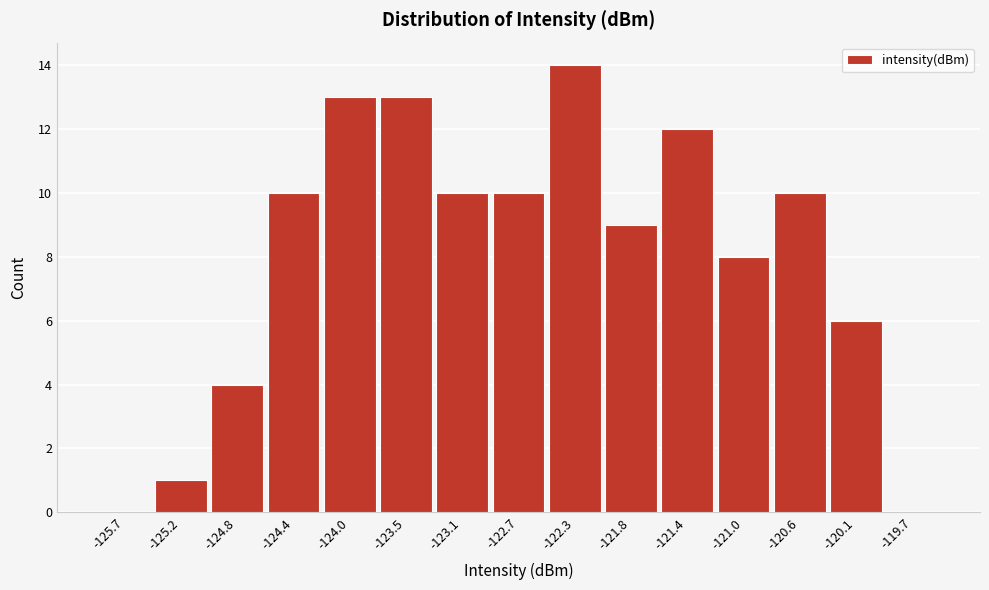

Reading left to right, transcribe this chart: for each bar, give the range it covers on the x-axis and its height. Neither the bar edges nor the heights are printed on the chart, so give them approximately, as read against the axes.

-125.90 to -125.45: 0
-125.45 to -125.05: 1
-125.05 to -124.60: 4
-124.60 to -124.20: 10
-124.20 to -123.75: 13
-123.75 to -123.35: 13
-123.35 to -122.90: 10
-122.90 to -122.50: 10
-122.50 to -122.05: 14
-122.05 to -121.65: 9
-121.65 to -121.20: 12
-121.20 to -120.80: 8
-120.80 to -120.35: 10
-120.35 to -119.95: 6
-119.95 to -119.50: 0